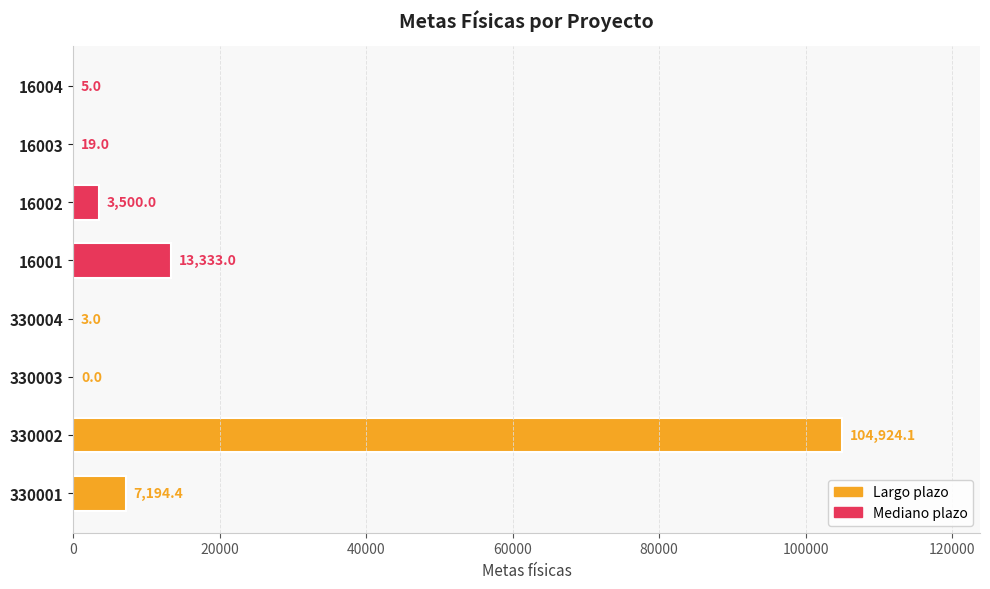

Between 0 and 20000, which series saw the biggest shift?

Largo plazo